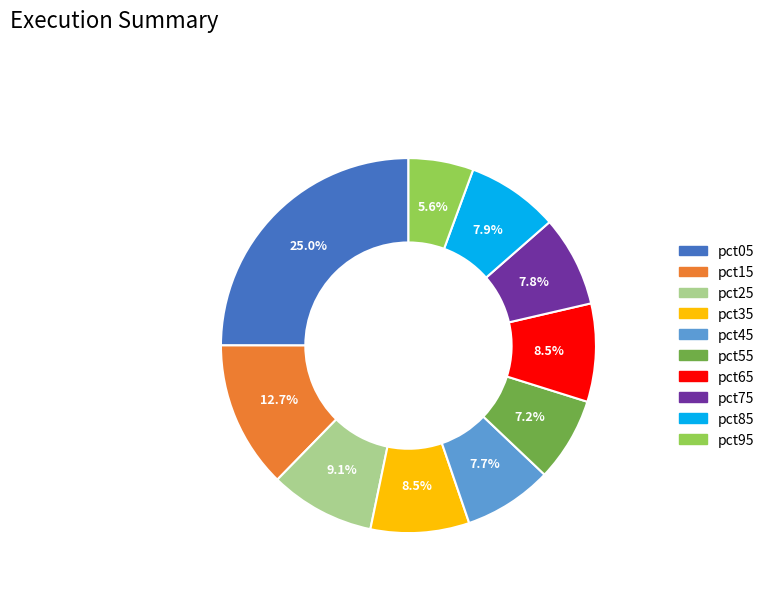

What is the smallest slice in the pie chart?

pct95